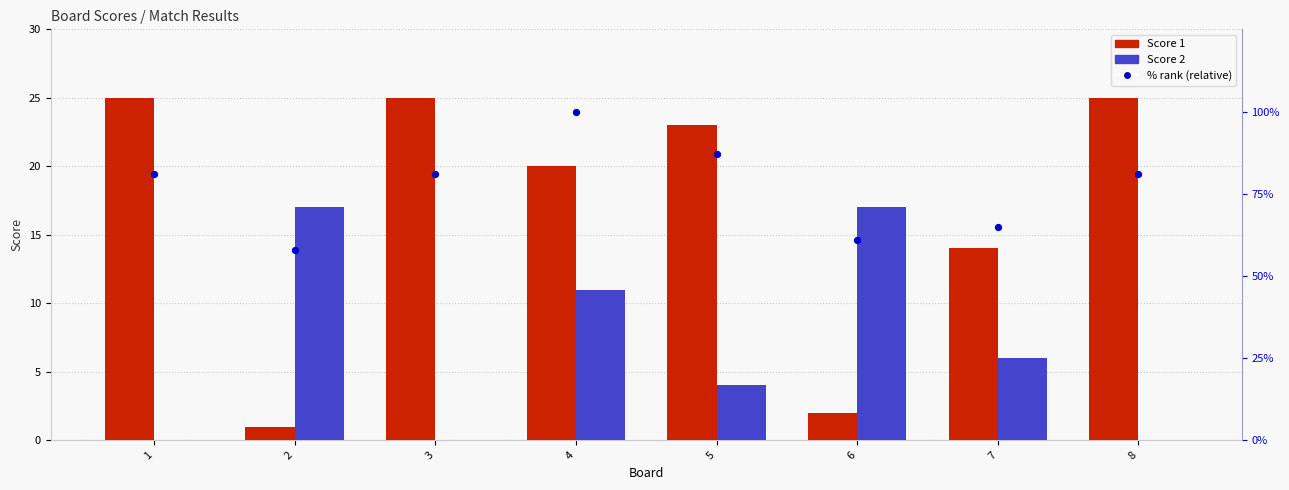

What are all the series names shown in the legend?

Score 1, Score 2, % rank (relative)